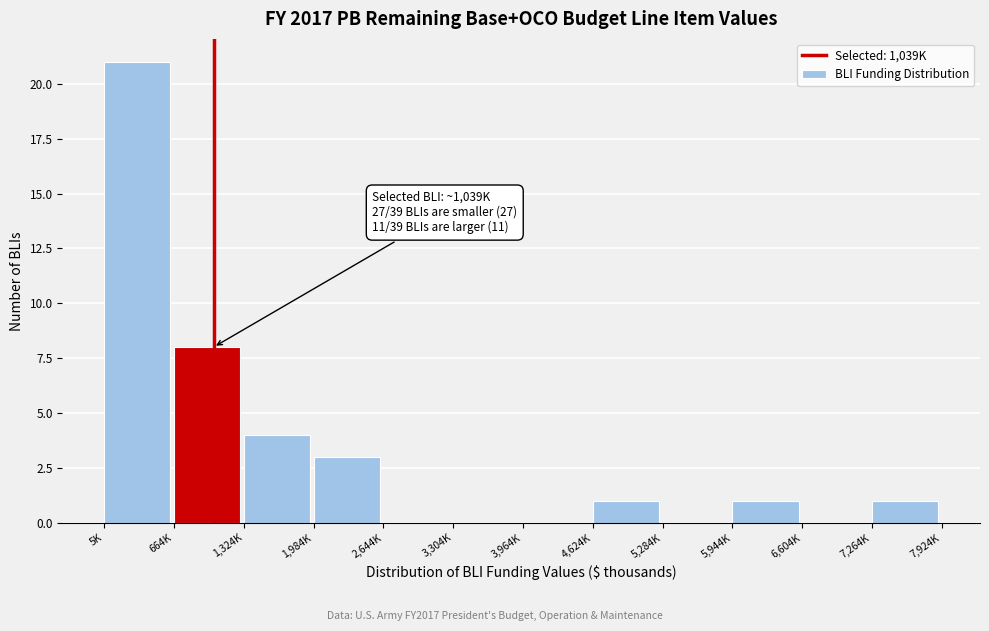

Reading right to left, extract all data points from this chart.

7,264K=1	6,604K=0	5,944K=1	5,284K=0	4,624K=1	3,964K=0	3,304K=0	2,644K=0	1,984K=3	1,324K=4	664K=8	5K=21